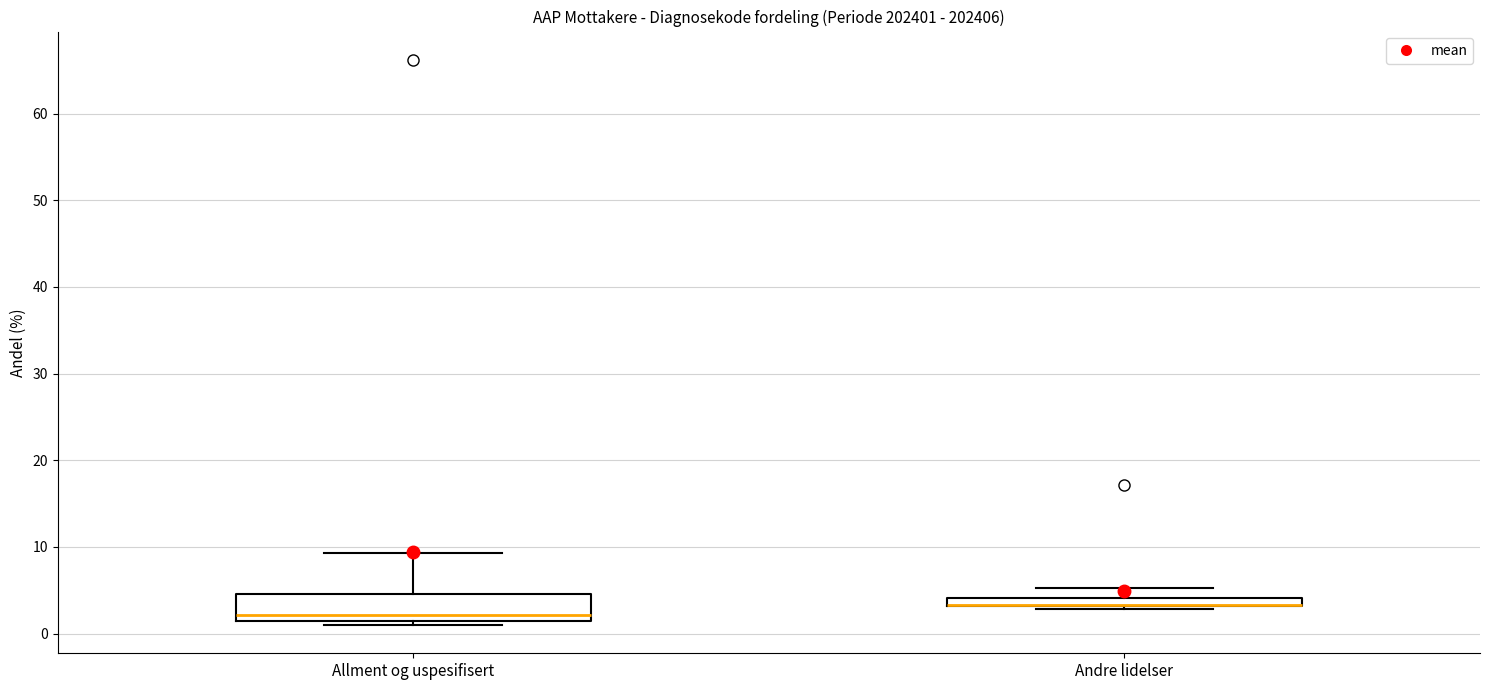

Which box is the tallest, from its lower edge to its upper edge?

Allment og uspesifisert